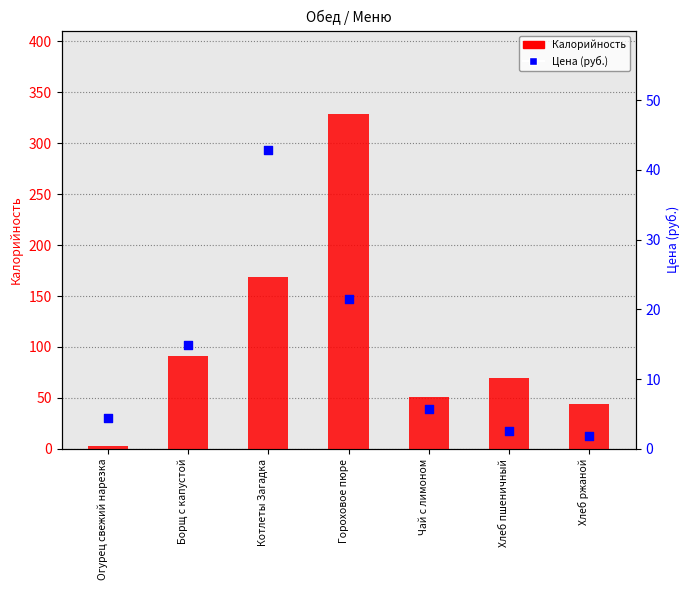

Which series has the widest spread of Y values?

Калорийность